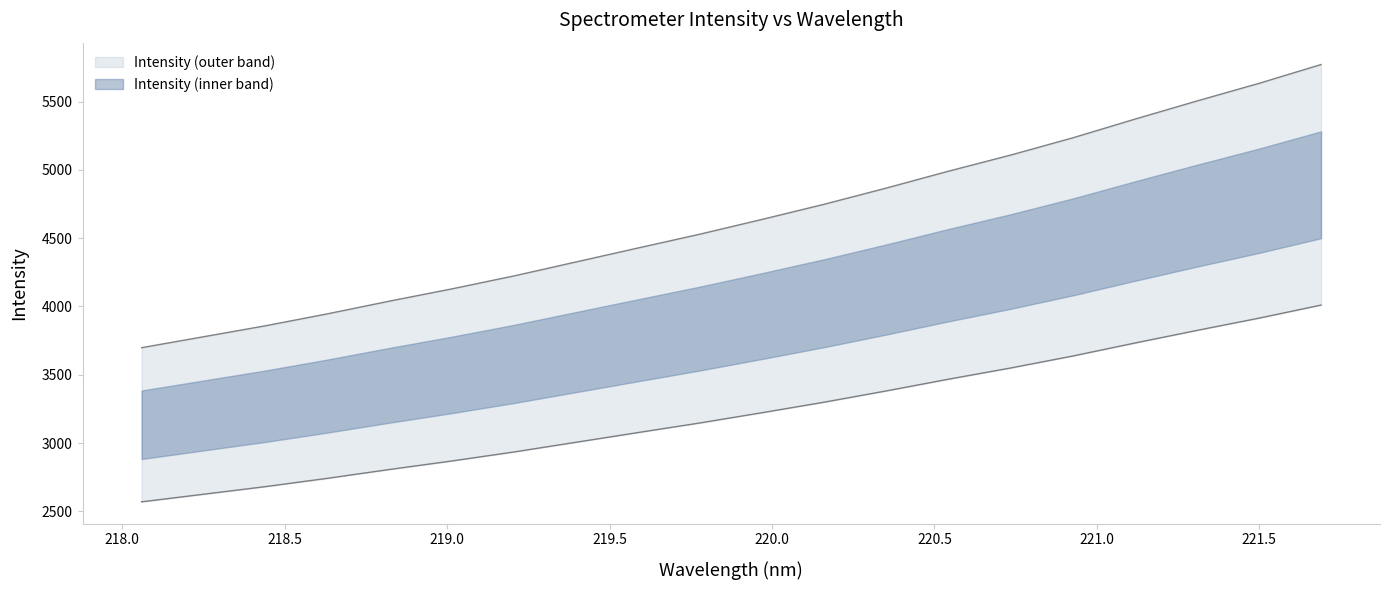

Rank the categories by value from lowest to highest.

218.0596, 218.2508, 218.442, 218.6332, 218.8244, 219.0156, 219.2067, 219.3979, 219.589, 219.7801, 219.9712, 220.1623, 220.3533, 220.5444, 220.7354, 220.9264, 221.1174, 221.3083, 221.4993, 221.6902